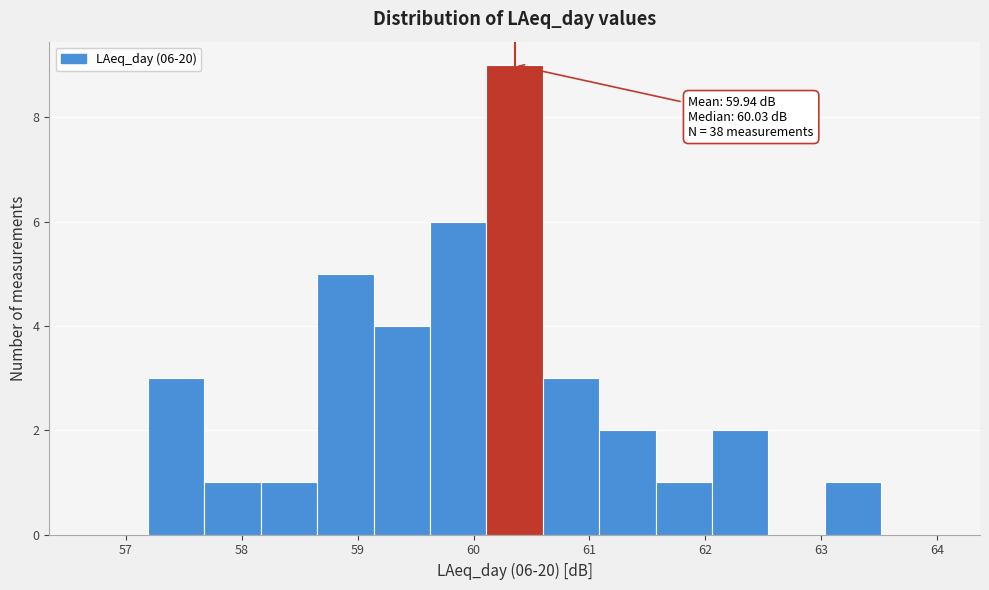

Which range on the x-axis has the tallest bar?

60.1 to 60.6